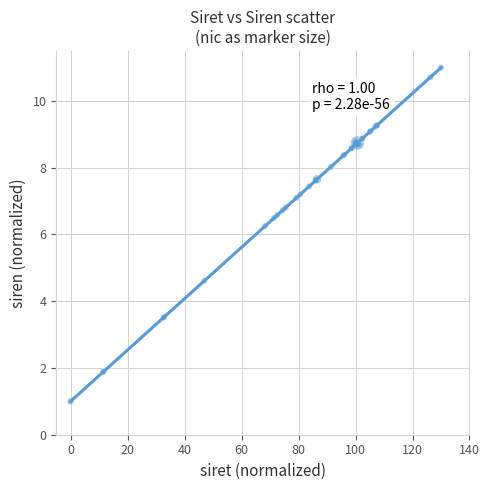

What Y value in the scatter plot is closest to 6?

6.3